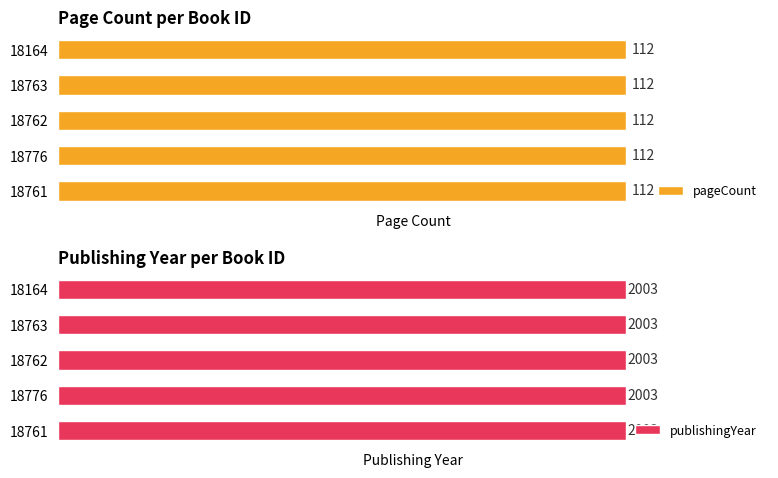

Which has a higher value, 18763 or 18761?

18763